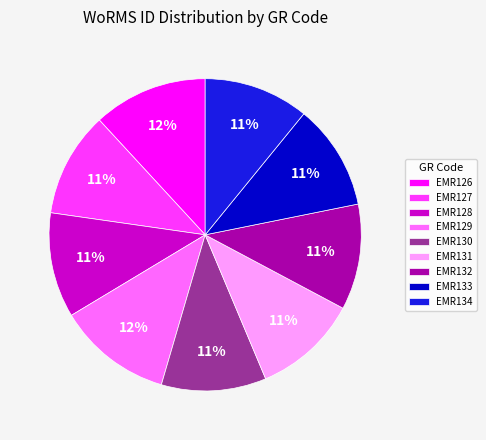

What is the ratio of the value at EMR128 to the value at EMR133?

1.0